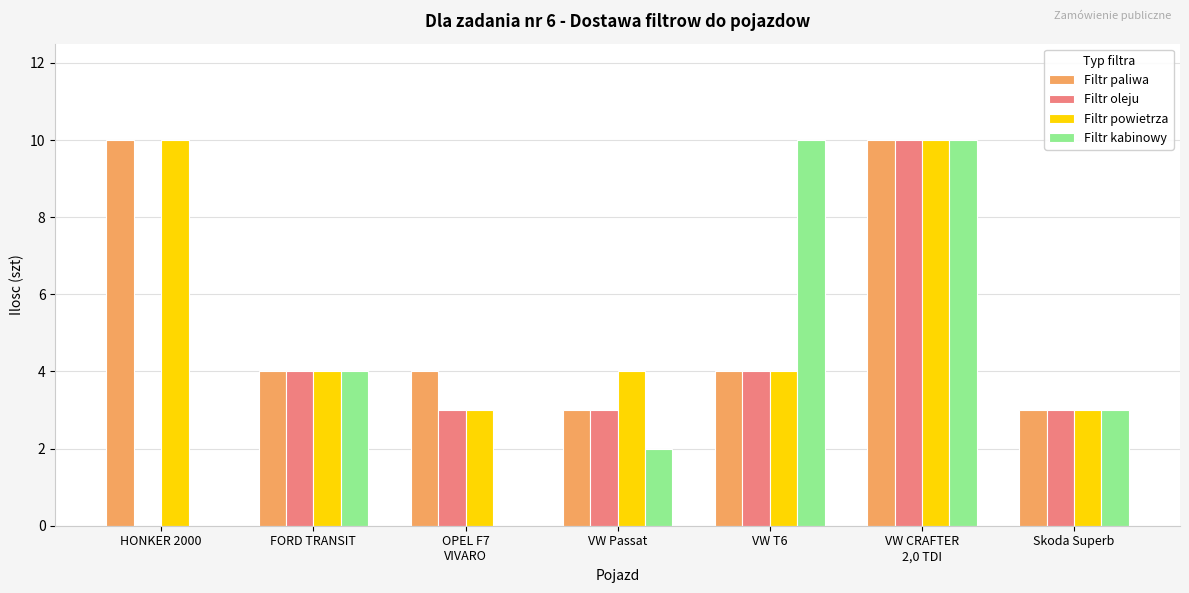

Reading left to right, transcribe all the data shown in this chart.

Filtr paliwa: 10	4	4	3	4	10	3
Filtr oleju: 0	4	3	3	4	10	3
Filtr powietrza: 10	4	3	4	4	10	3
Filtr kabinowy: 0	4	0	2	10	10	3